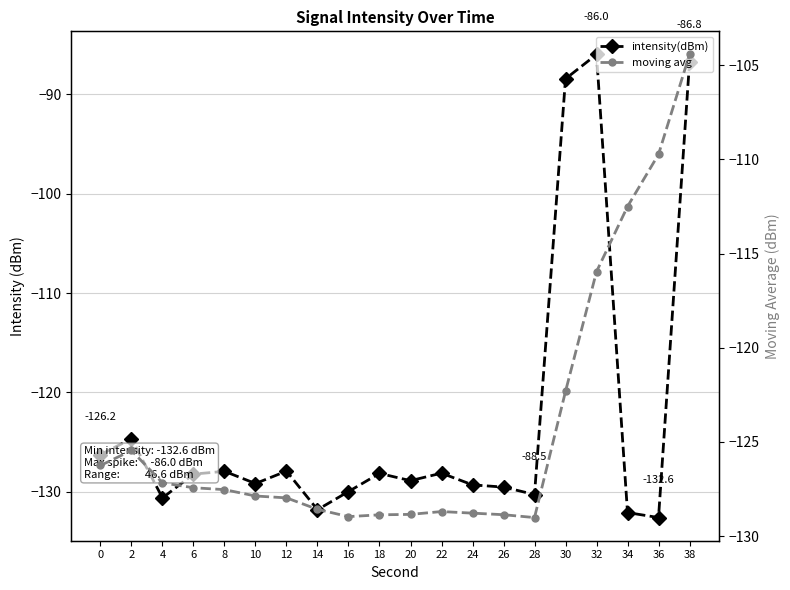

True or false: intensity(dBm) has a value of -189.4 at 34.

False